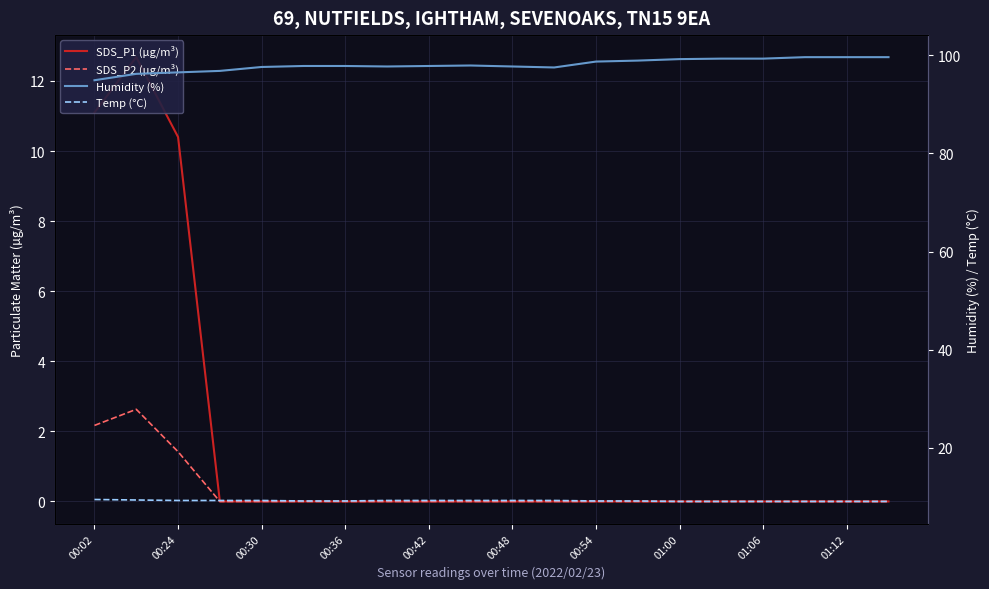

What is the value of the Humidity (%) point at the 6th from the left?

97.8